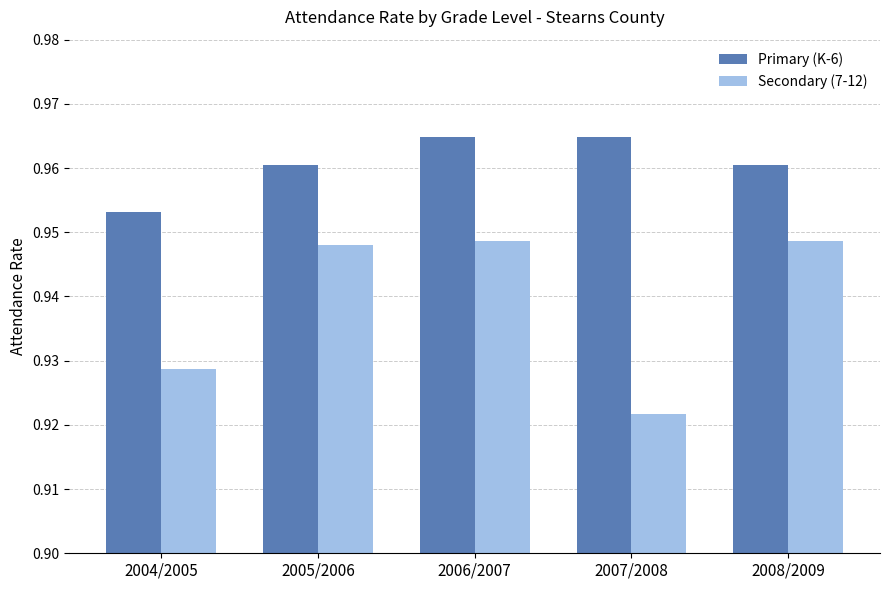

Rank the series at 2004/2005 from lowest to highest value.

Secondary (7-12), Primary (K-6)